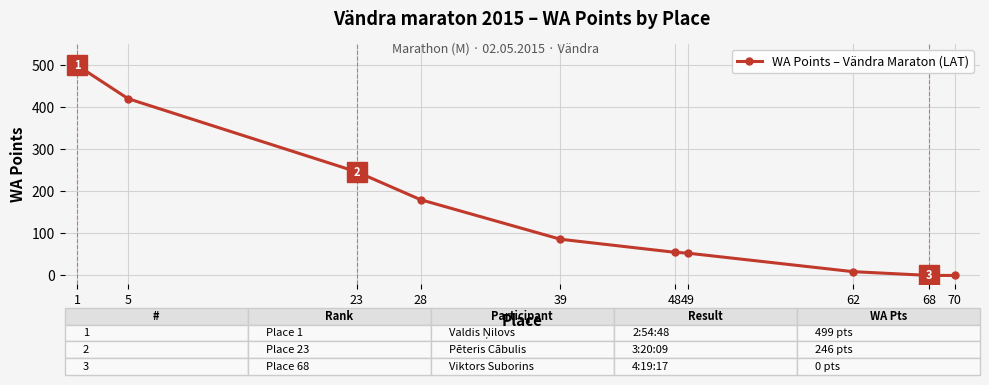

What is the ratio of the value at 1 to the value at 28?

2.8